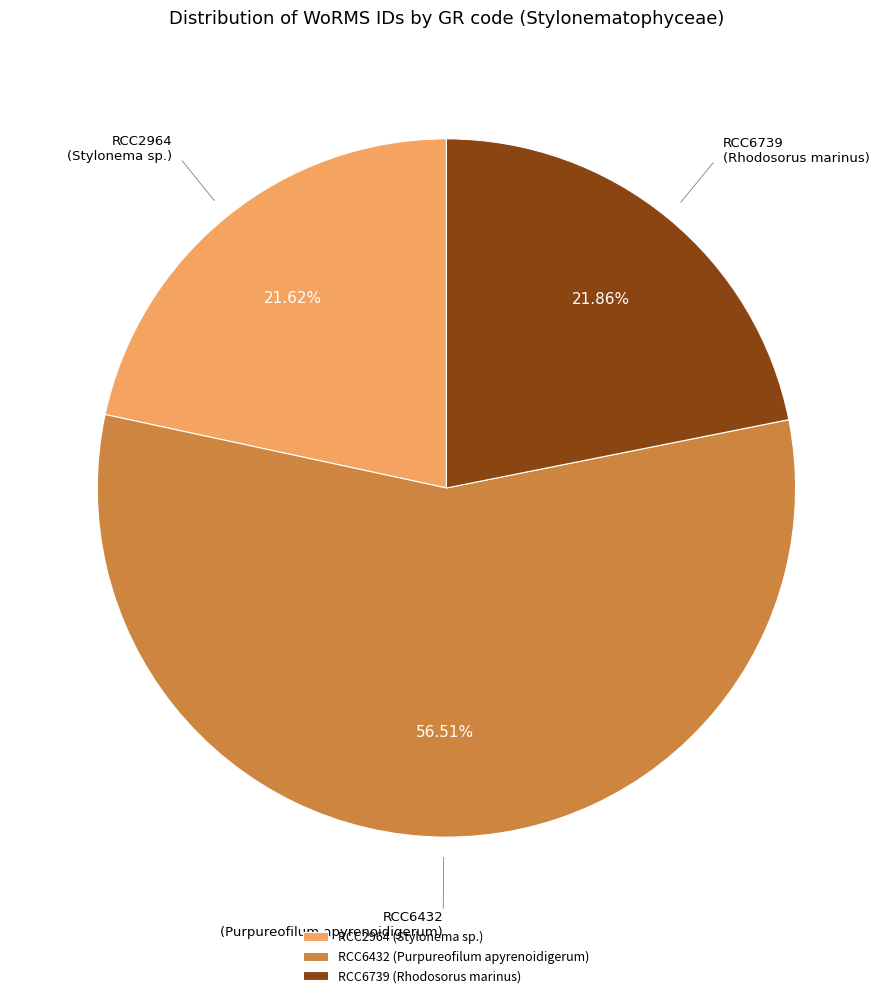

Between RCC6432 and RCC6739, which is larger?

RCC6432